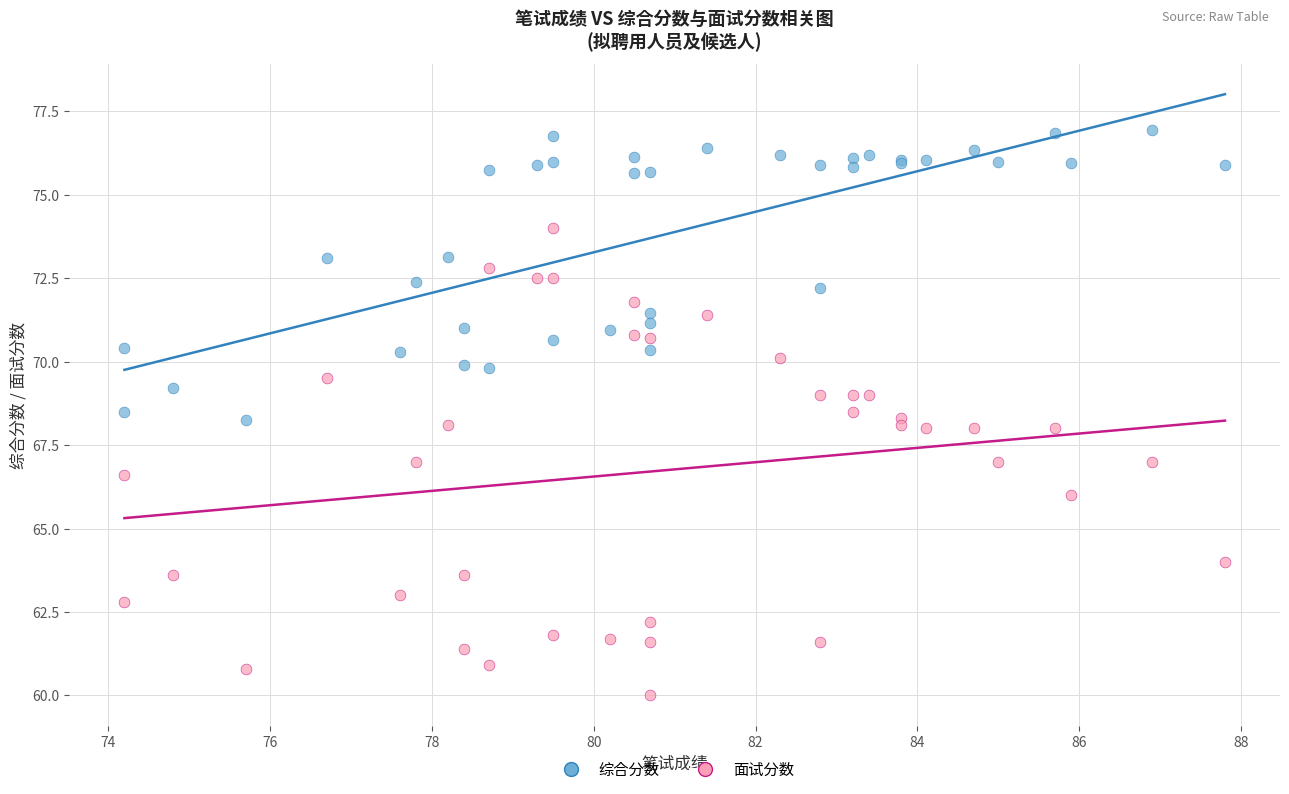

Which series has the widest spread of Y values?

面试分数